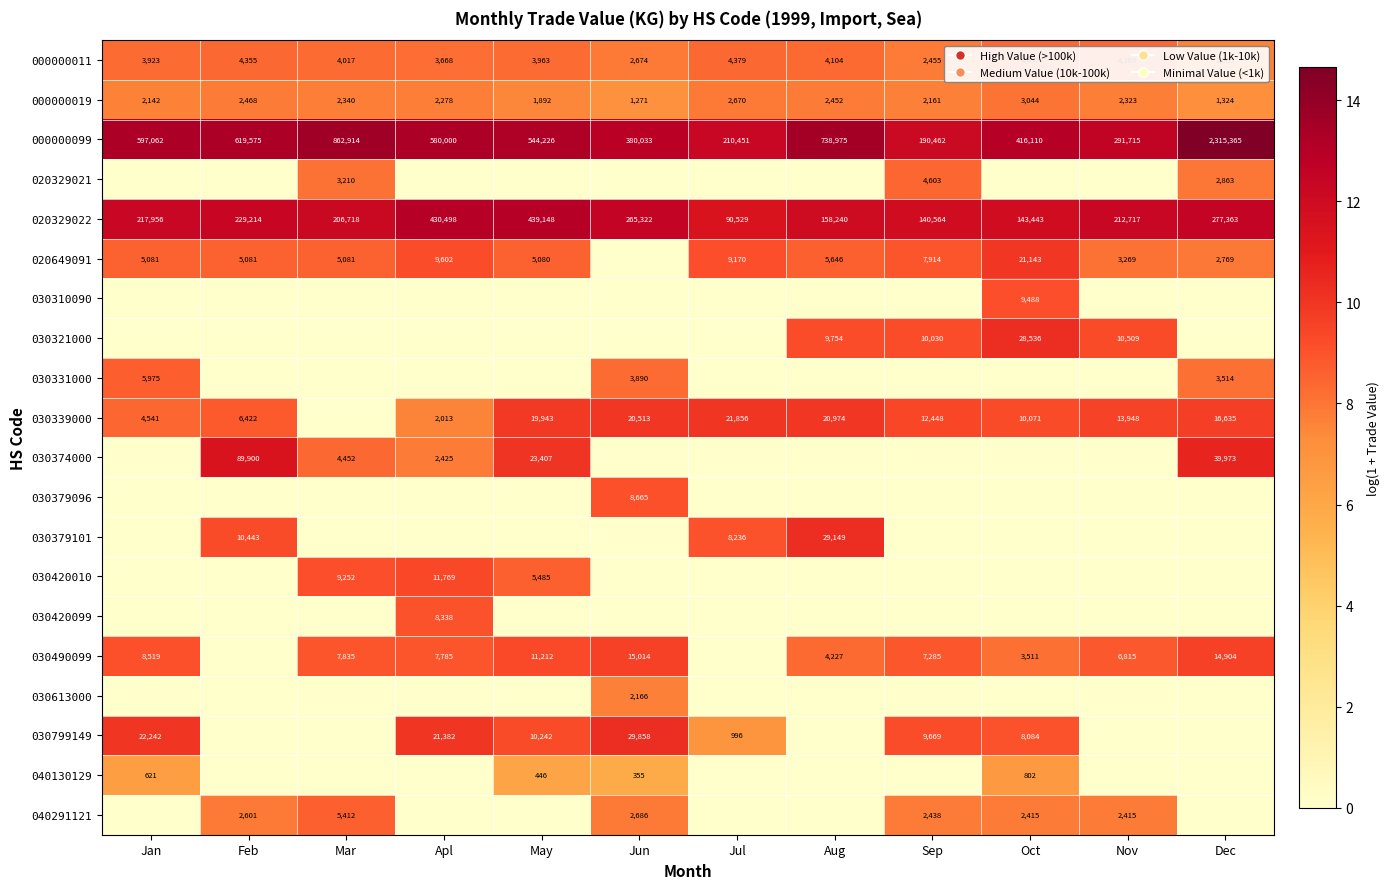

What is the difference between the 030339000 values at Sep and Jan?

7907